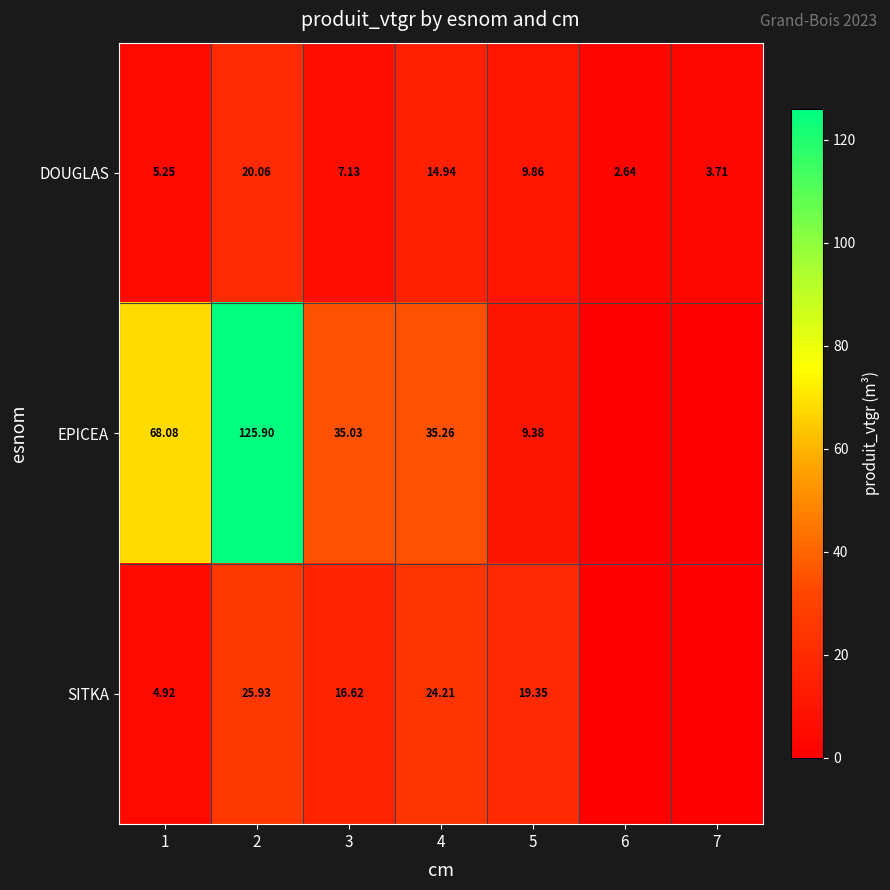

Which series changed the most between 4 and 5?

EPICEA